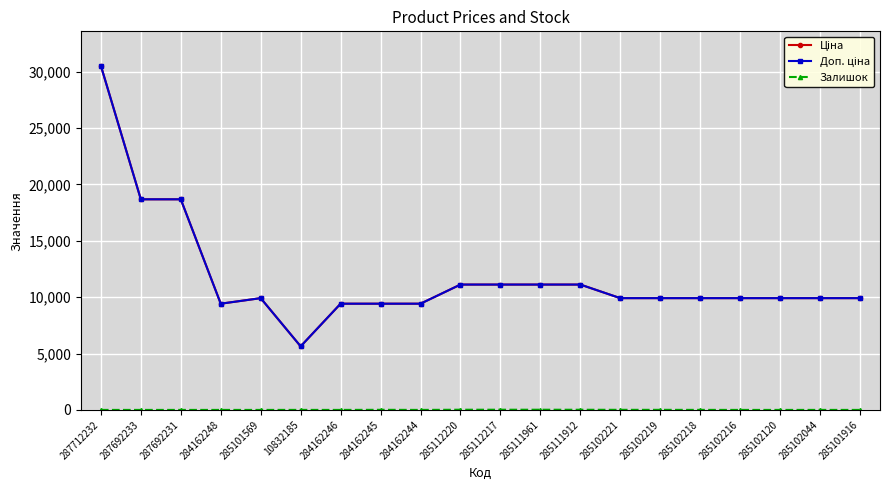

What is the label of the 1st point from the right?

285101916